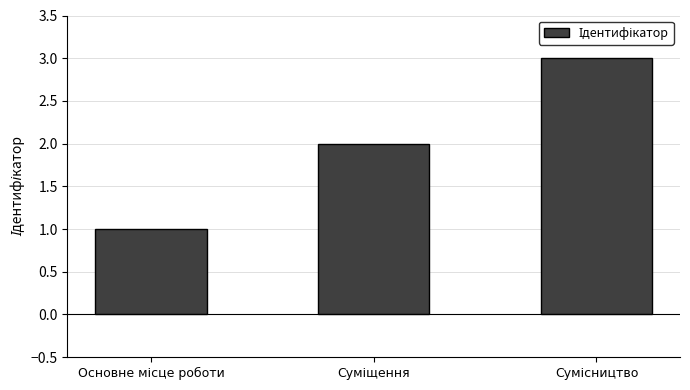

What is the greatest value displayed?

3